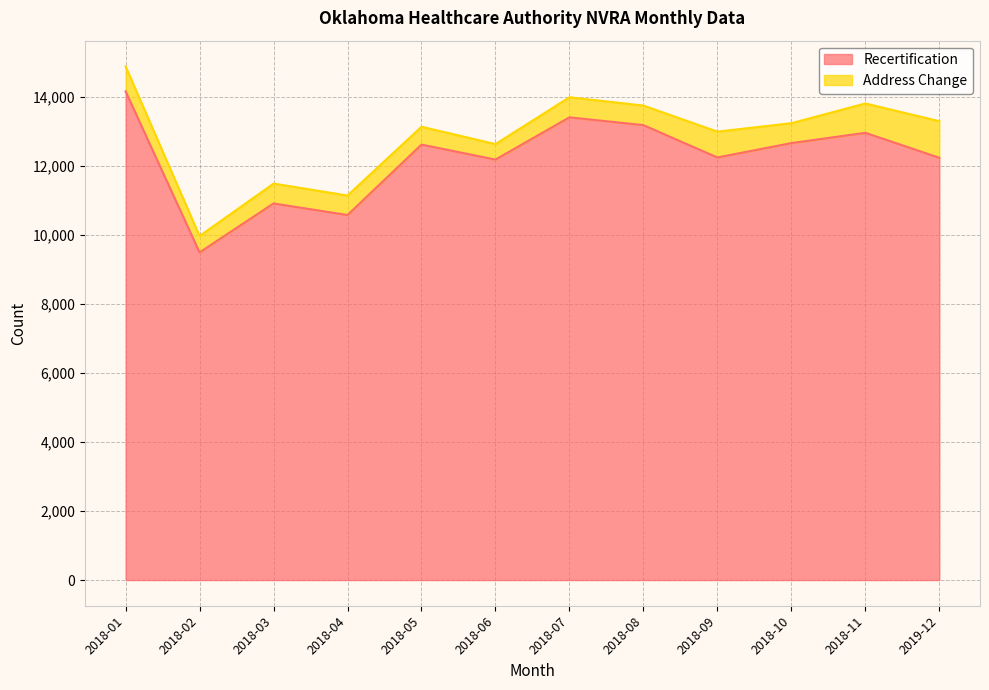

What is the difference between the maximum and minimum values in the Recertification series?

4670